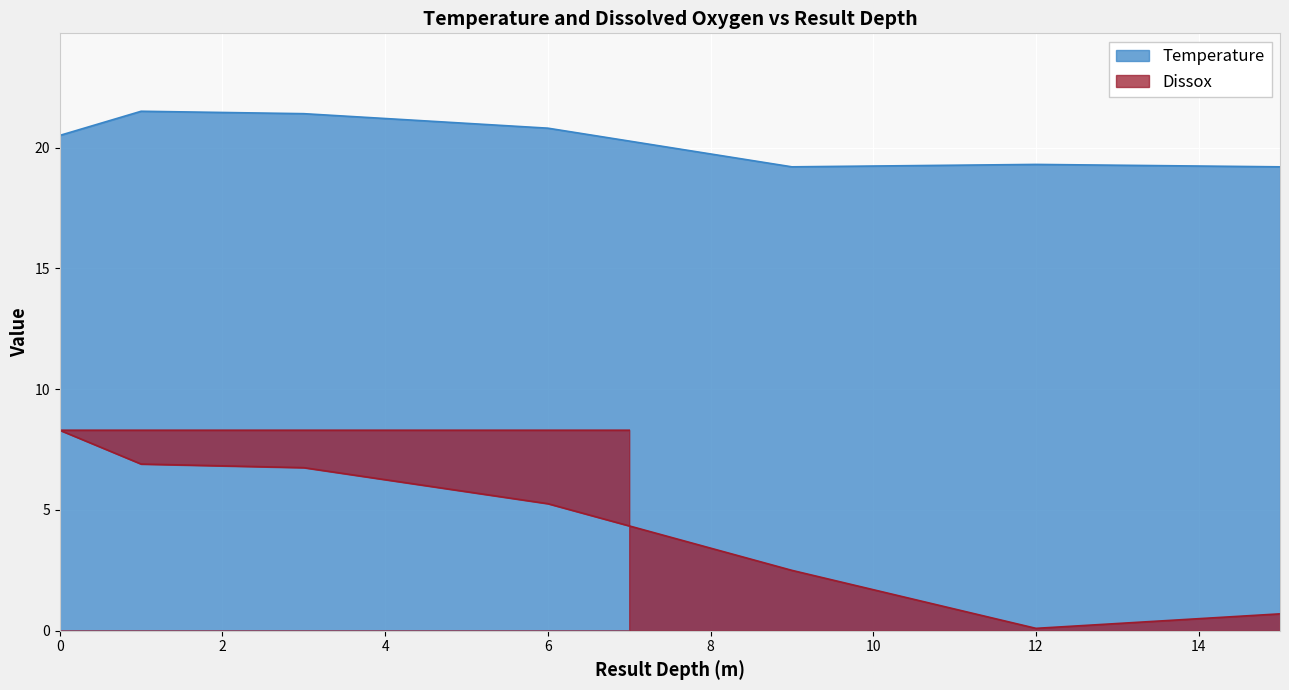

The value of Temperature at 6 is 20.8. True or false?

True